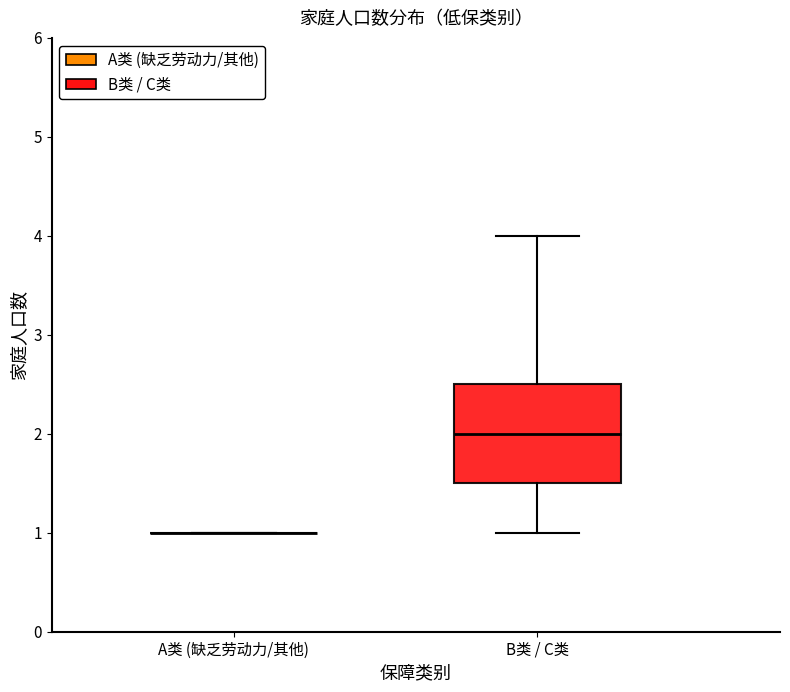

Reading left to right, transcribe this box plot: for each box, give where its median line is, the range the box spans, and where its two whiskers end, as read against the y-axis. The values are not printed on the chart, so give them approximately, as read against the axis.

A类 (缺乏劳动力/其他): box collapsed to a line at 1.0, whiskers 1.0 to 1.0
B类 / C类: median 2.0, box 1.5 to 2.5, whiskers 1.0 to 4.0